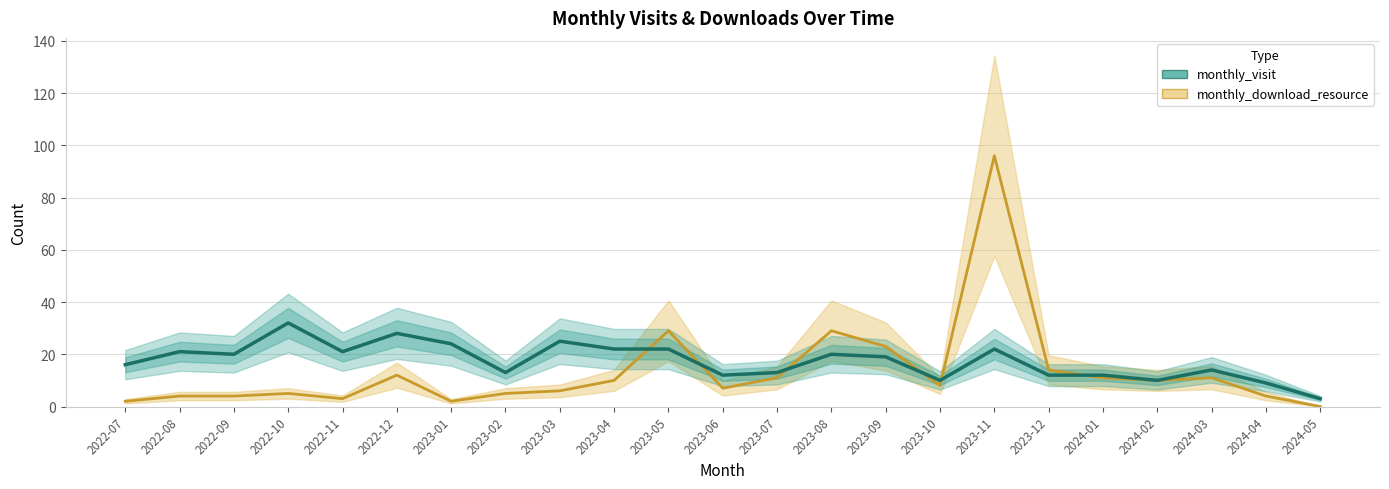

Which series ends up on top after the final intersection of monthly_download_resource and monthly_visit?

monthly_visit